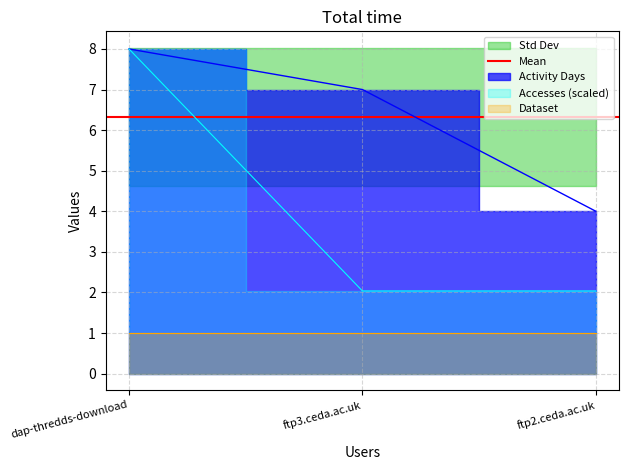

How many lines are shown in the chart?

2